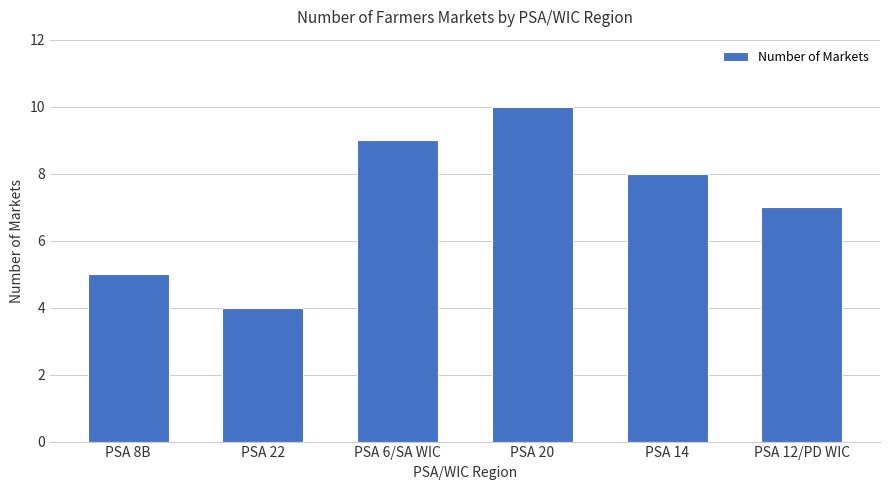

What is the difference between the values at PSA 12/PD WIC and PSA 14?

1